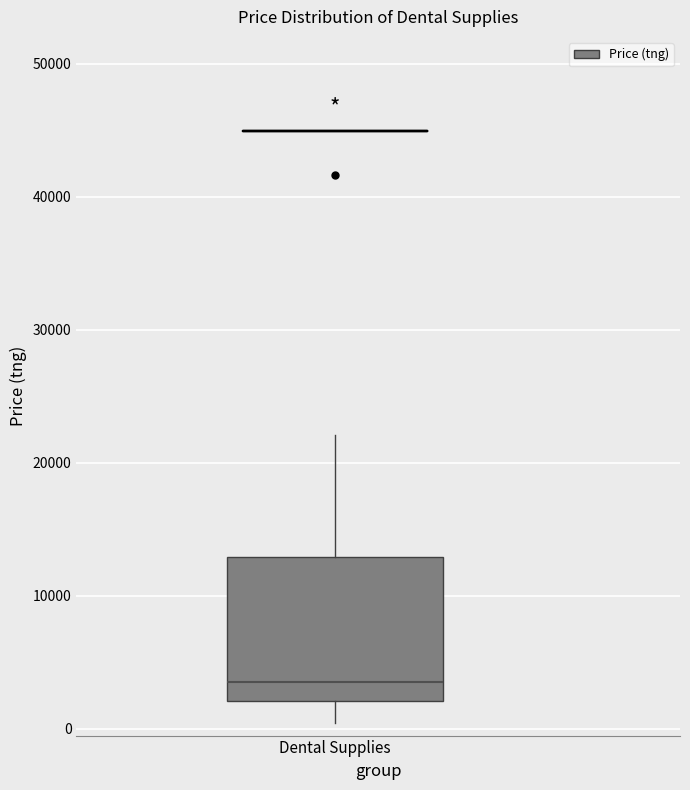

Transcribe this box plot: give where the median line is, the range the box spans, and where the two whiskers end, as read against the y-axis. The values are not printed on the chart, so give them approximately, as read against the axis.

median 4000, box 2000 to 13000, whiskers 0 to 22000